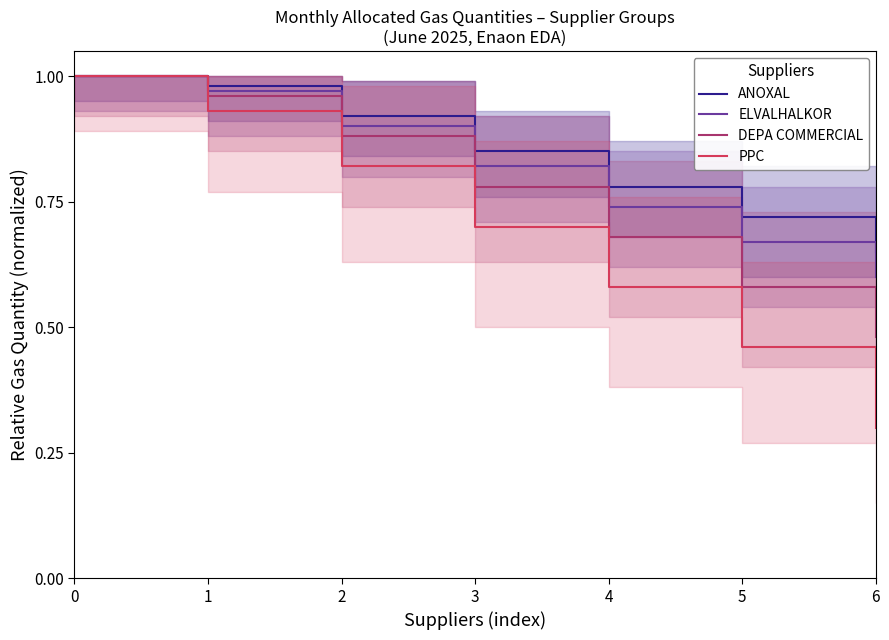

Which series changed the most between 0 and 5?

PPC